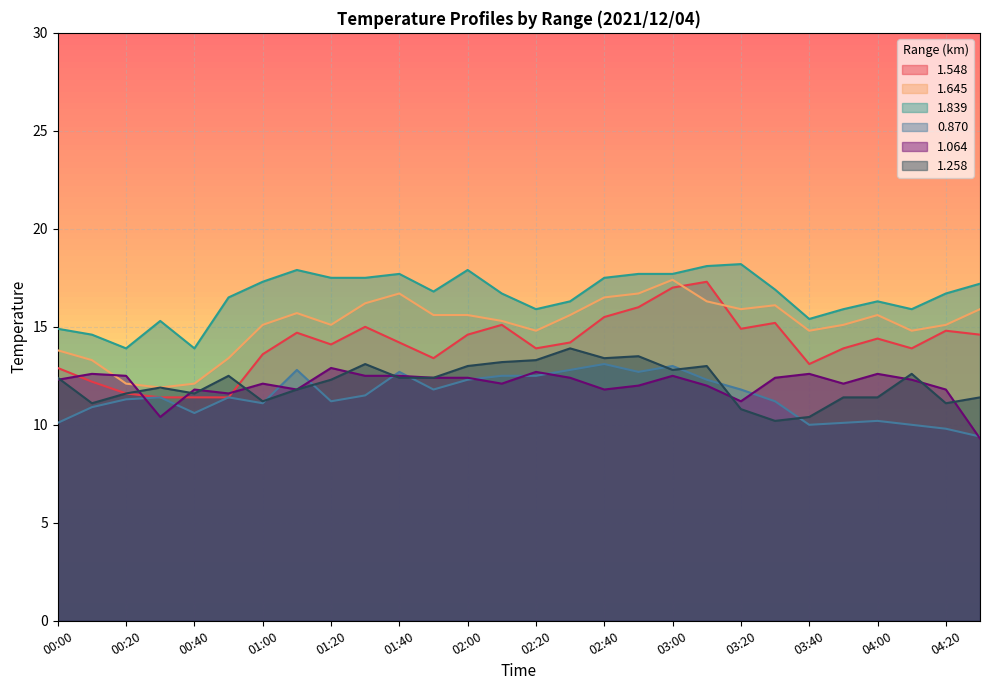

Which series changed the most between 02:10 and 03:20?

1.258